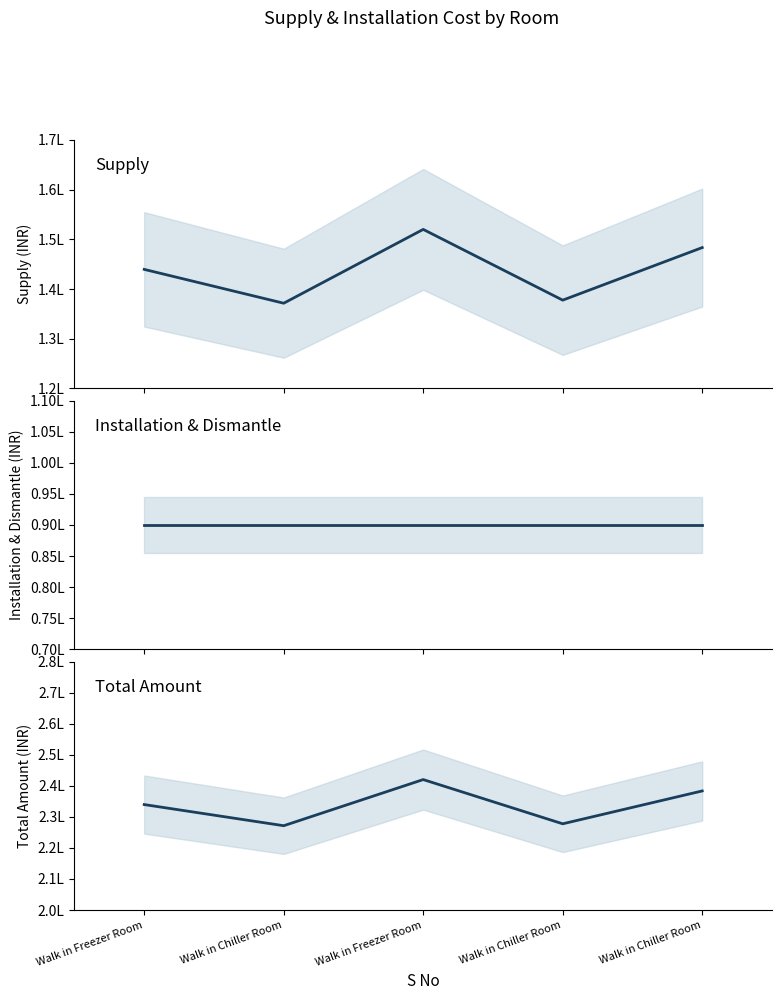

What is the value of the Installation & Dismantle point at the 1st from the left?

90000.0